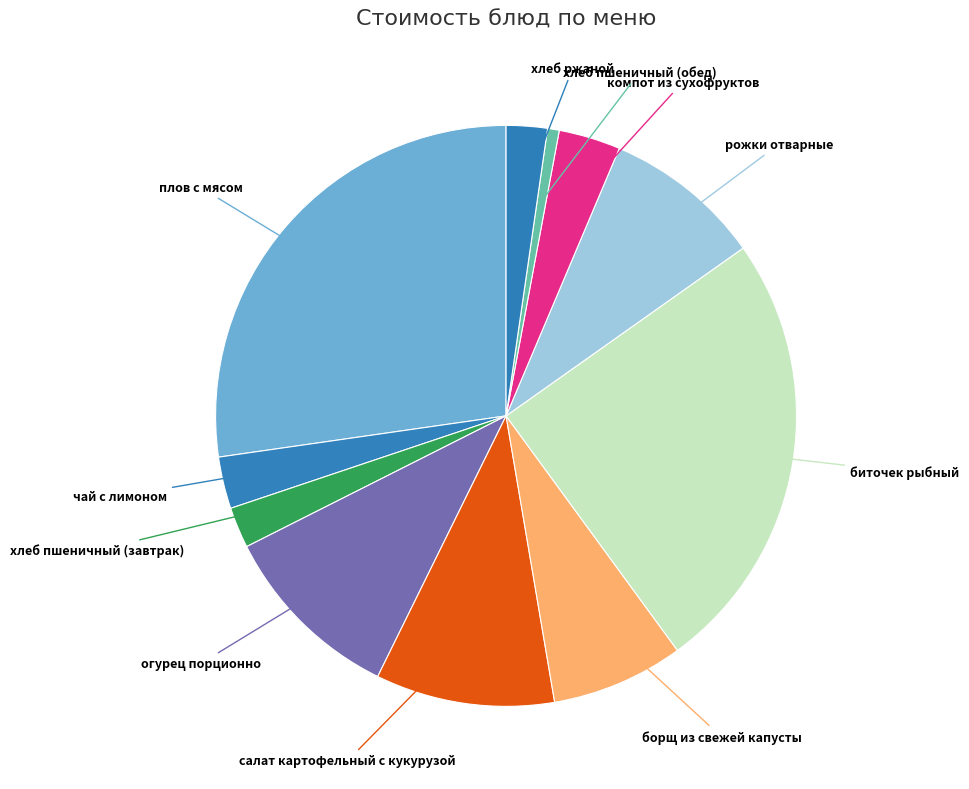

Which slice is the largest?

плов с мясом